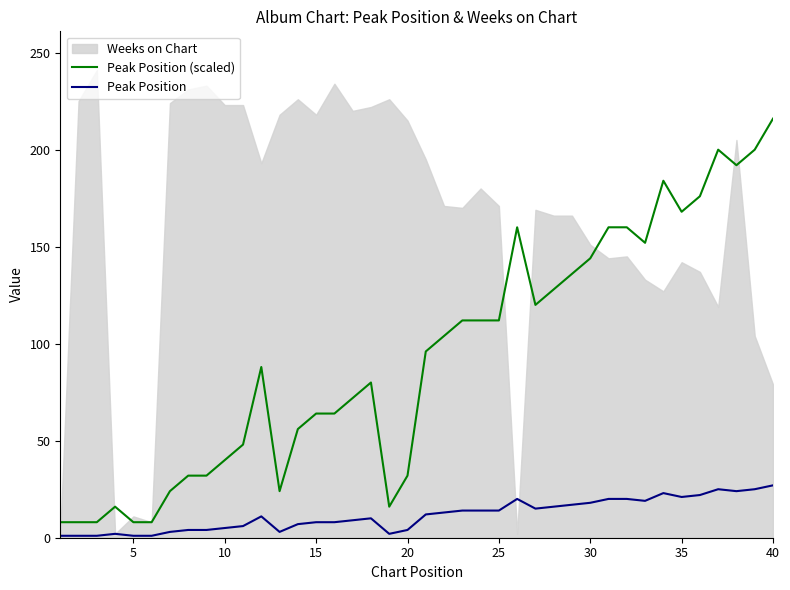

True or false: Peak Position and Peak Position (scaled) intersect in this chart.

False